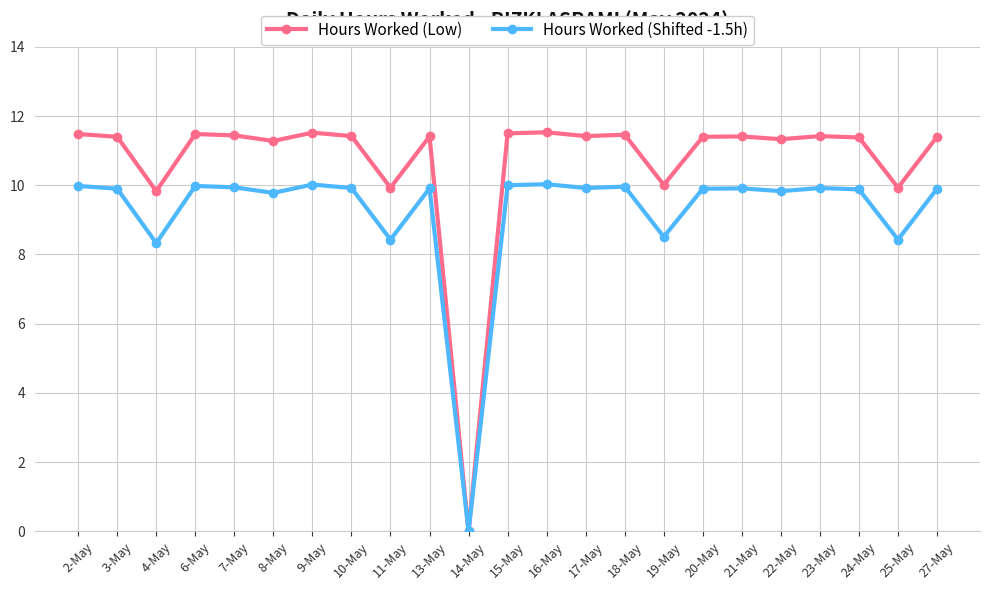

How many values in the Hours Worked (Shifted -1.5h) series are below 9?

5